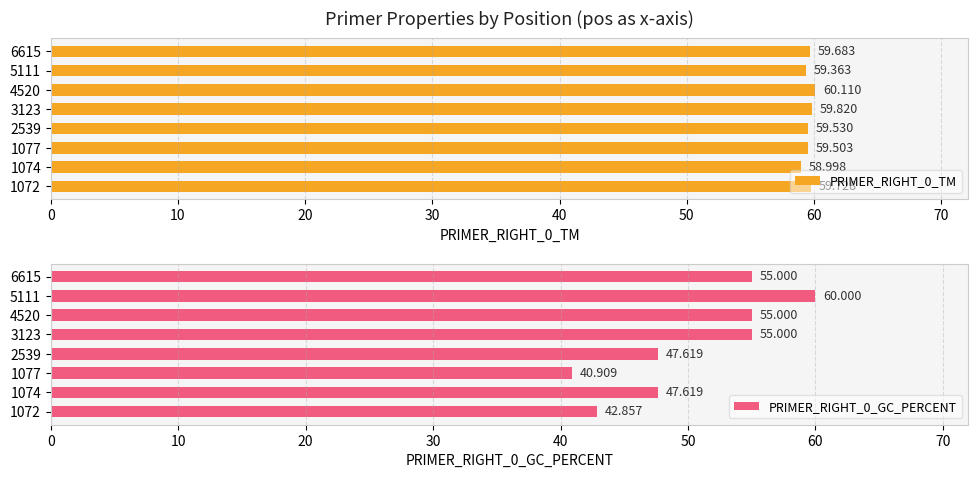

How many data points in PRIMER_RIGHT_0_TM are less than 59?

1